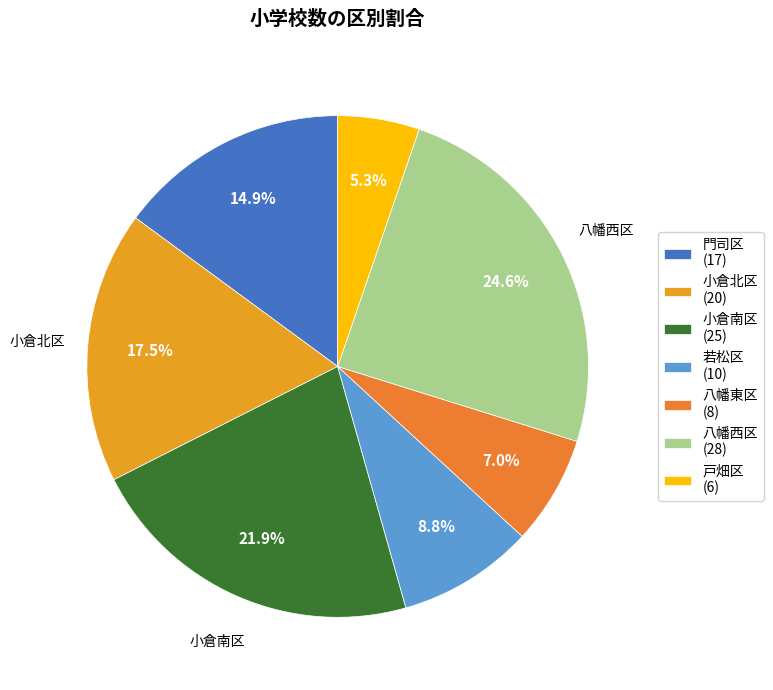

How many slices are in this pie chart?

7